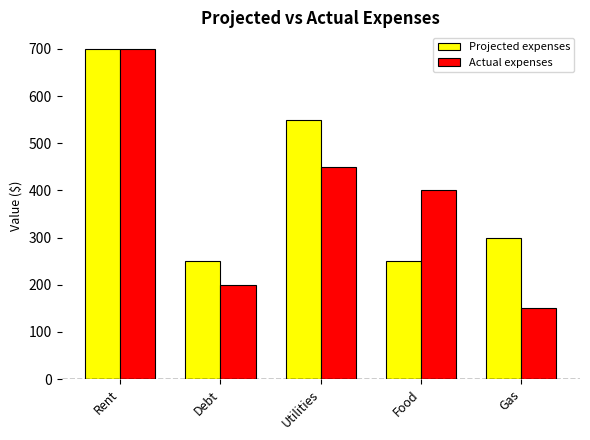

Reading left to right, what are all the values shown in this chart?

Projected expenses: 700	250	550	250	300
Actual expenses: 700	200	450	400	150